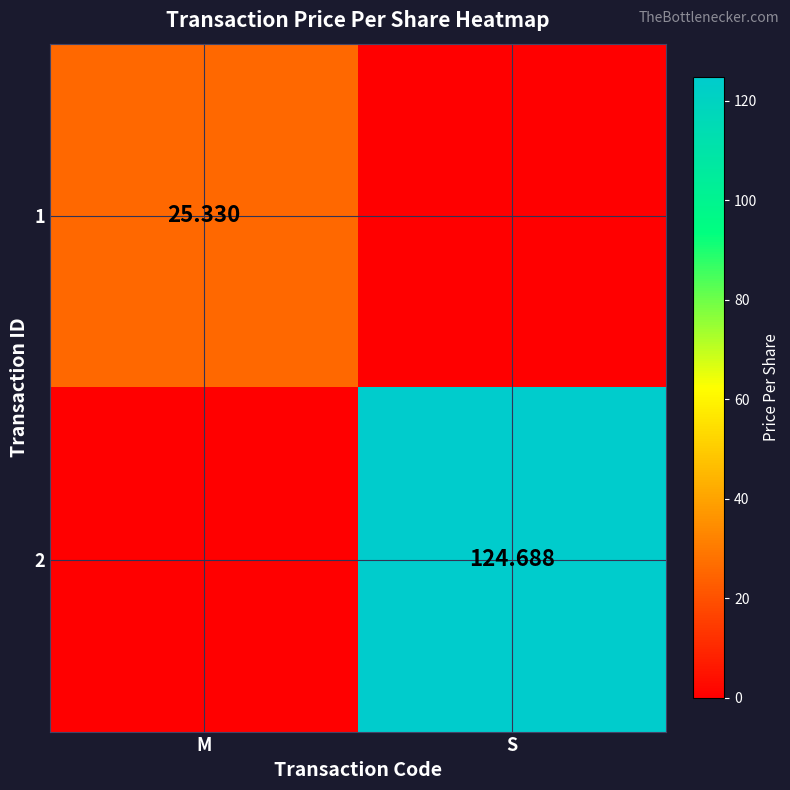

What is the maximum value shown in the chart?

124.7